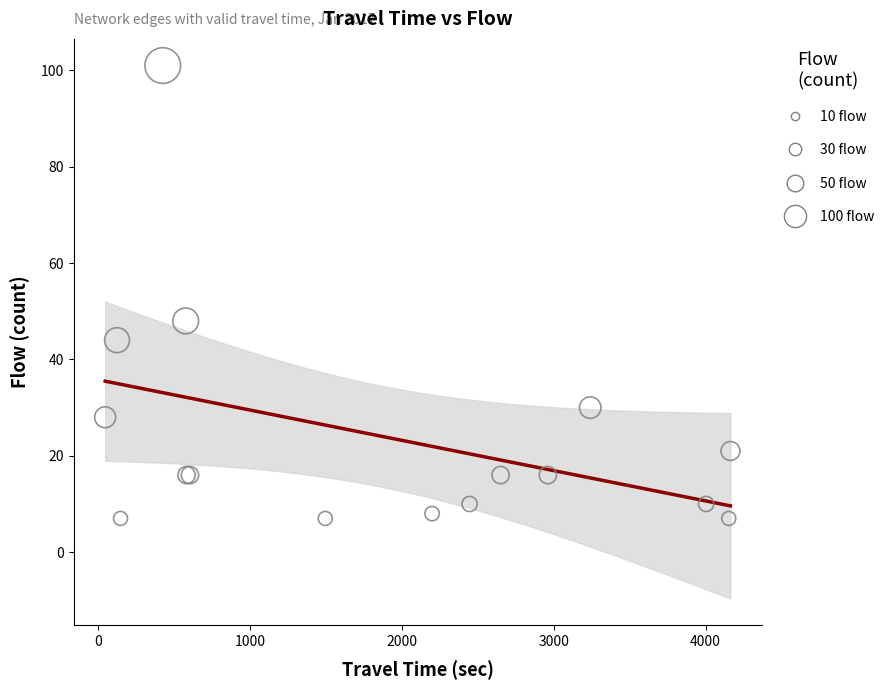

What Y value in the scatter plot is closest to 54?

48